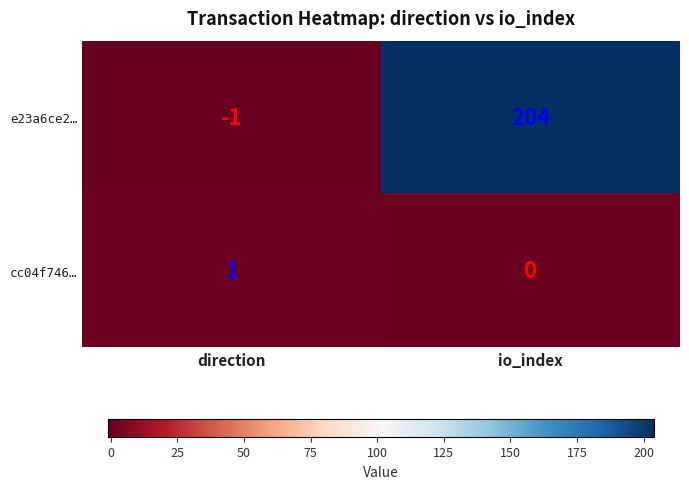

Rank the series by their average value, from highest to lowest.

e23a6ce2…, cc04f746…